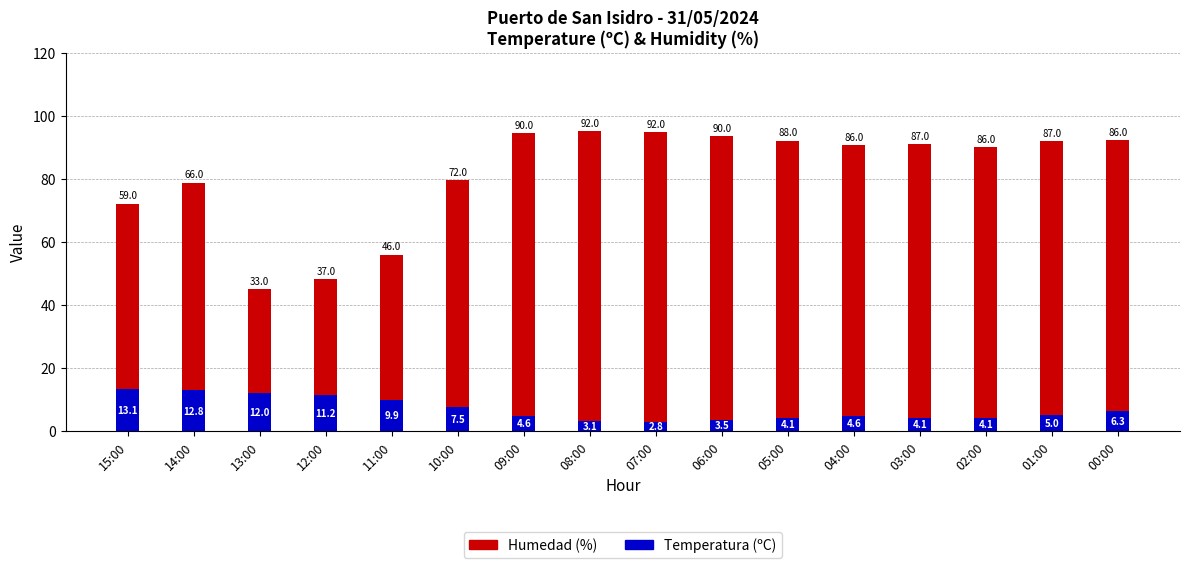

At which category is the sum across all series the highest?

08:00